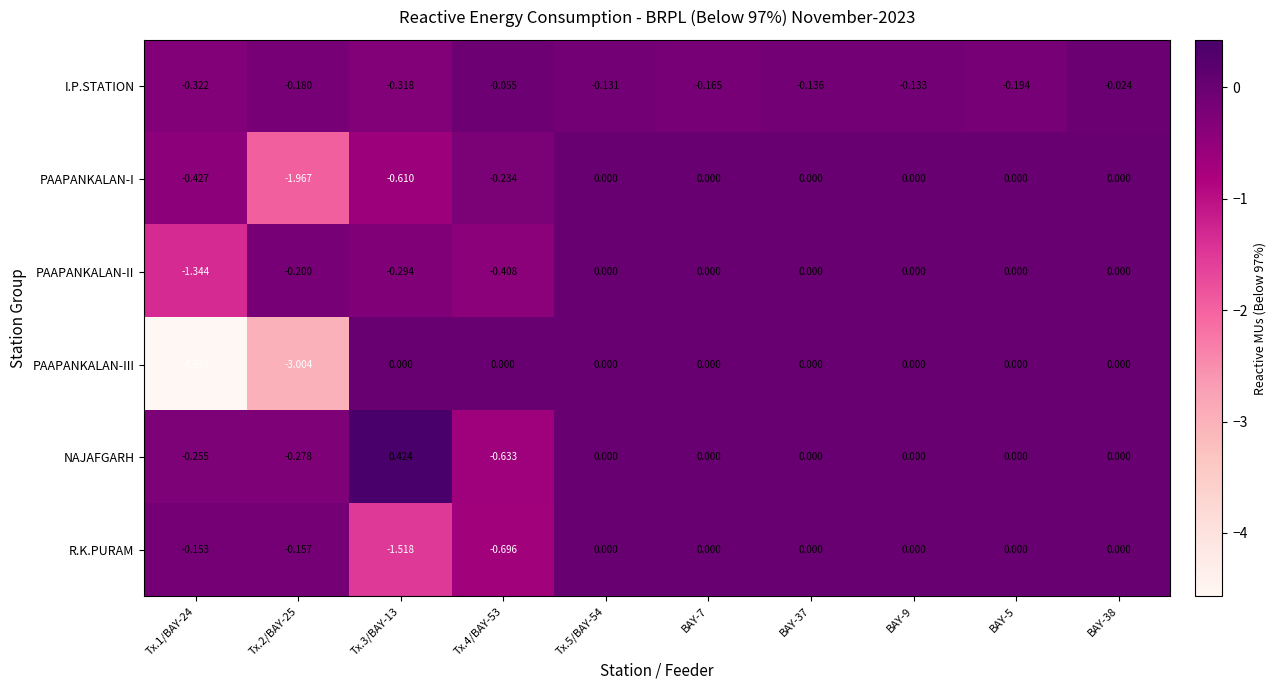

Which series has the largest total across all categories?

NAJAFGARH